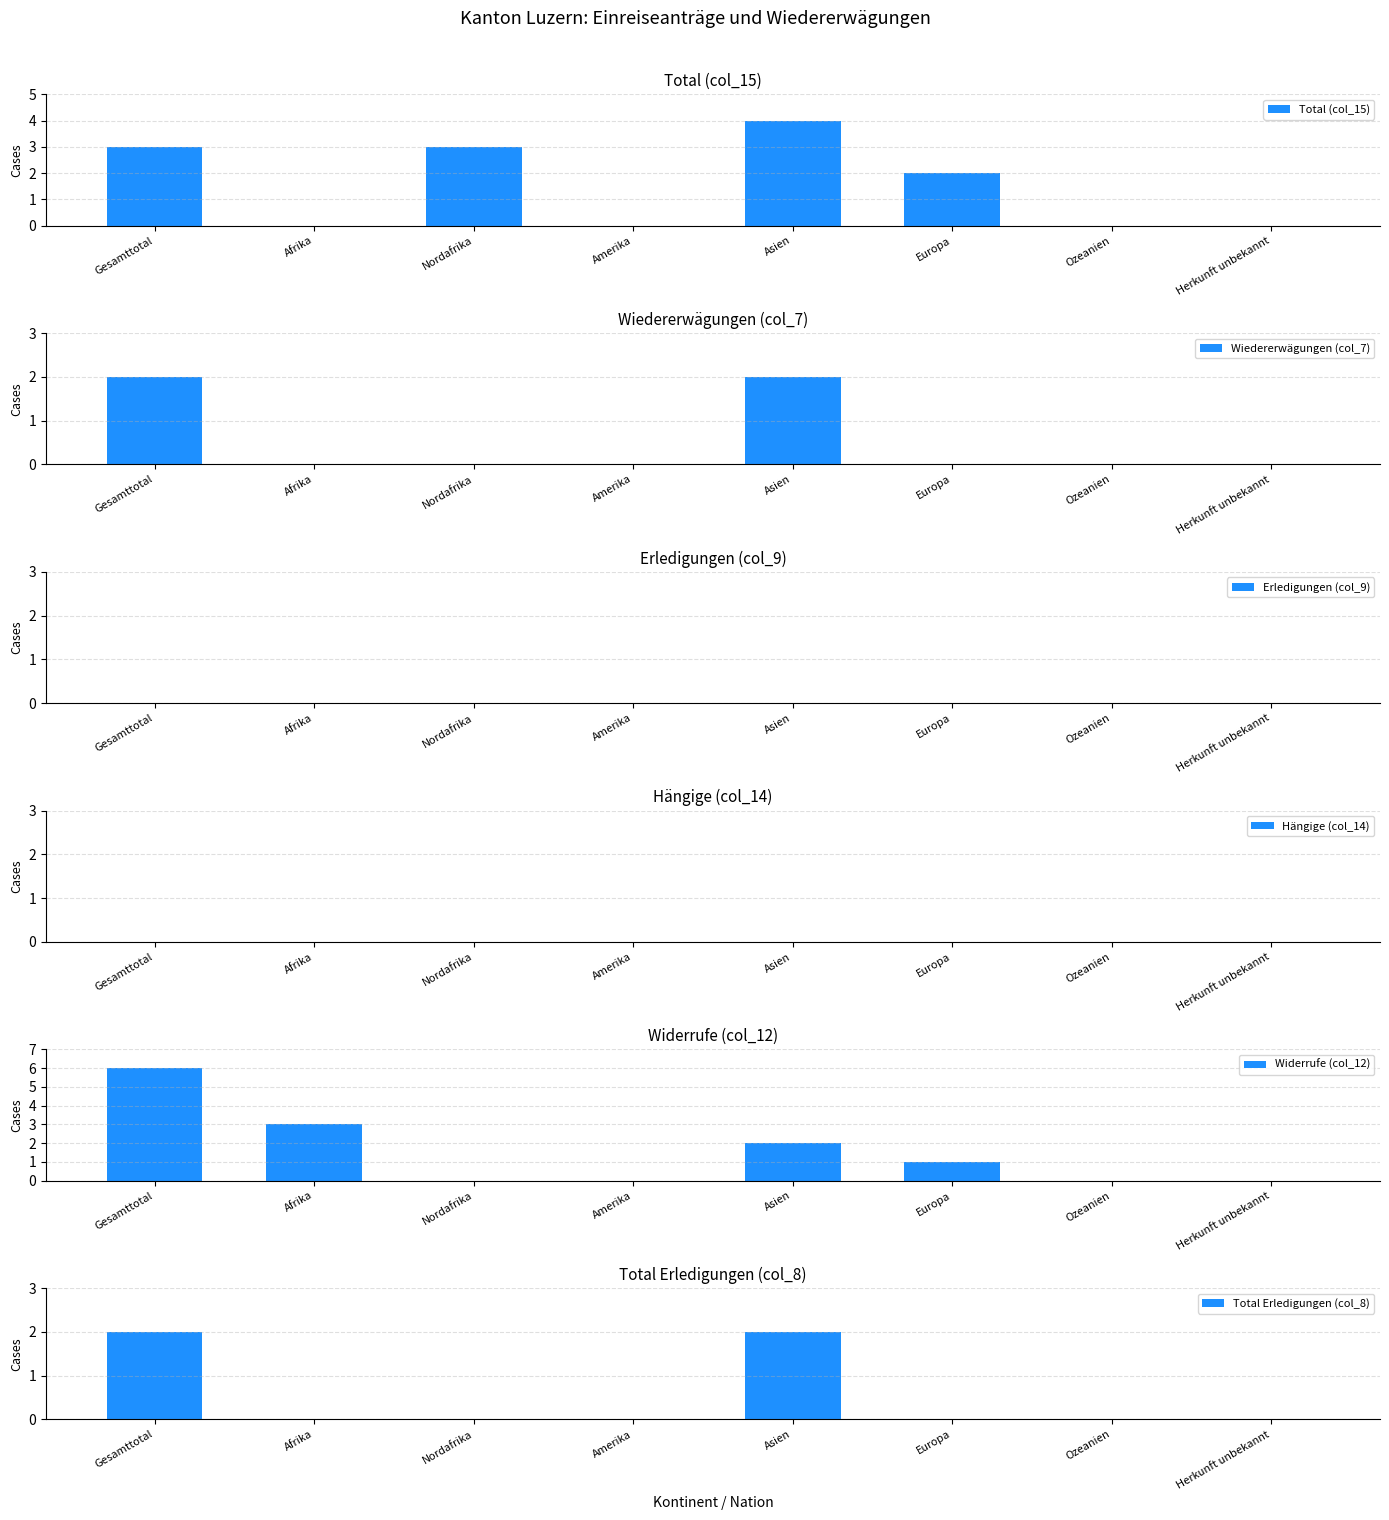

Reading right to left, extract all data points from this chart.

Total (col_15): 0	0	2	4	0	3	0	3
Wiedererwägungen (col_7): 0	0	0	2	0	0	0	2
Erledigungen (col_9): 0	0	0	0	0	0	0	0
Hängige (col_14): 0	0	0	0	0	0	0	0
Widerrufe (col_12): 0	0	1	2	0	0	3	6
Total Erledigungen (col_8): 0	0	0	2	0	0	0	2